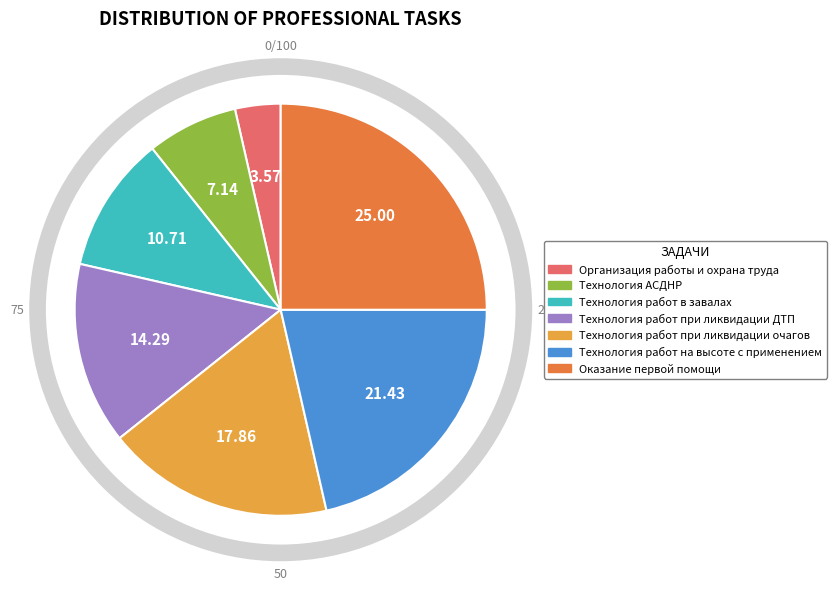

Is there a majority slice in this chart?

No